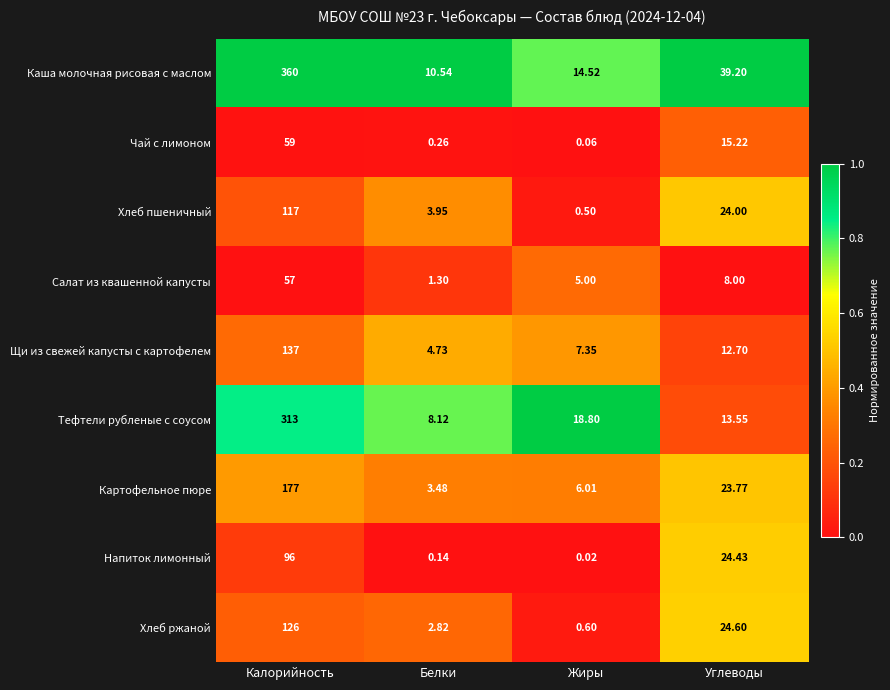

Which series has the largest total across all categories?

Каша молочная рисовая с маслом